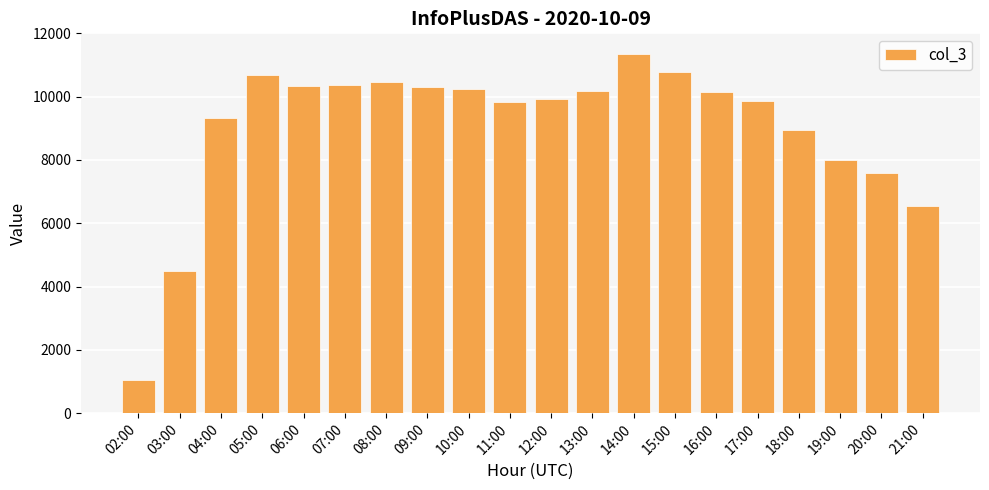

What is the difference between the second highest and second lowest values?

6267